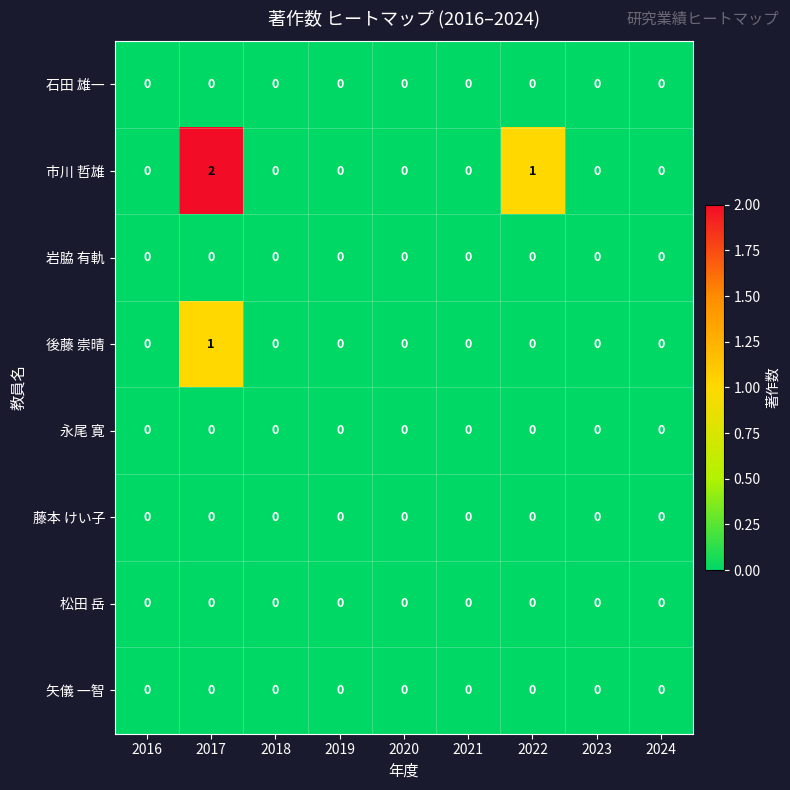

Which series has the largest range (max minus min)?

市川 哲雄